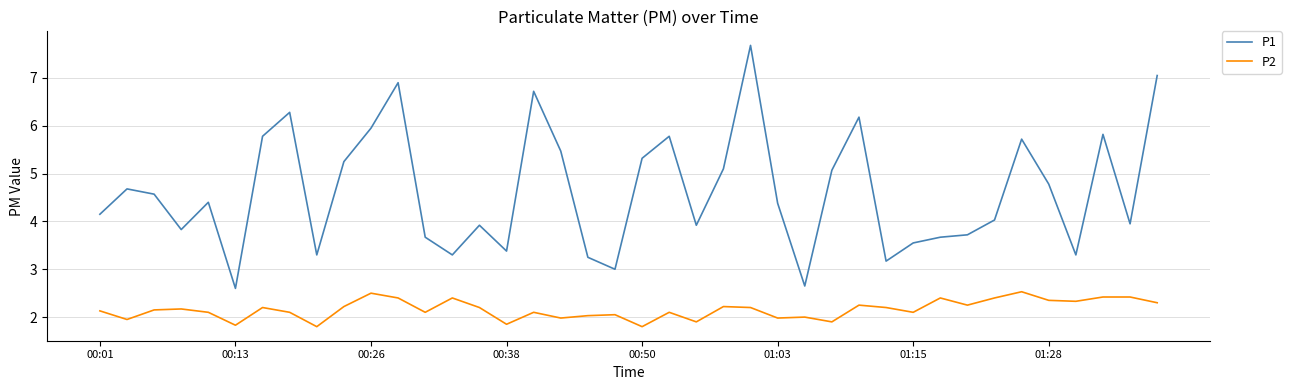

What is the difference between the maximum and minimum values in the P1 series?

5.1